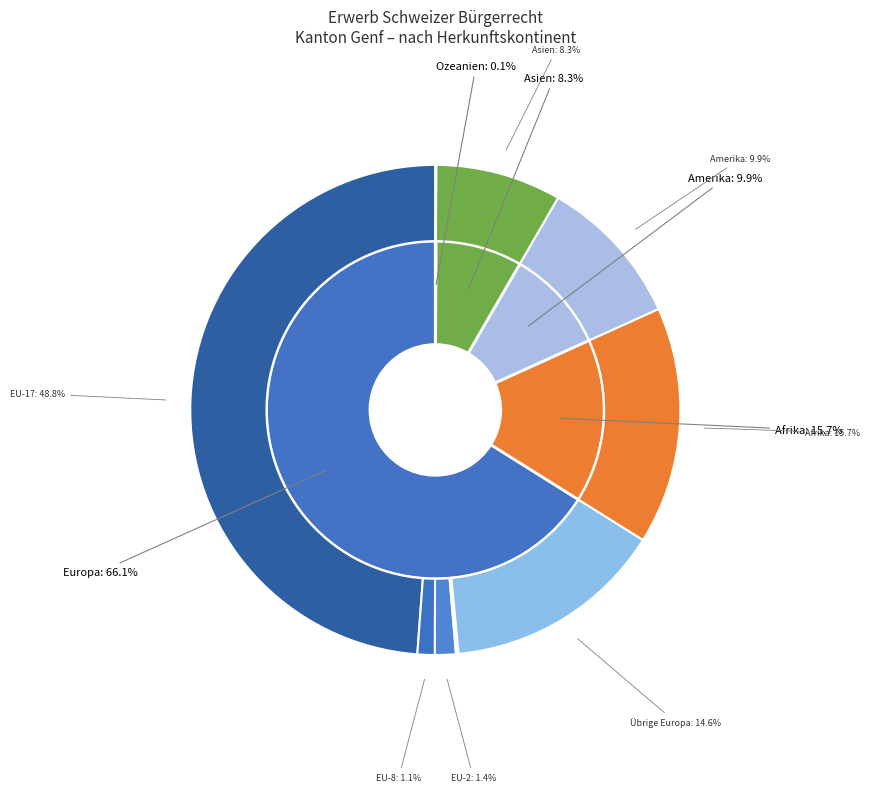

Rank the categories by value from highest to lowest.

Europa, Afrika, Amerika, Asien, Ozeanien